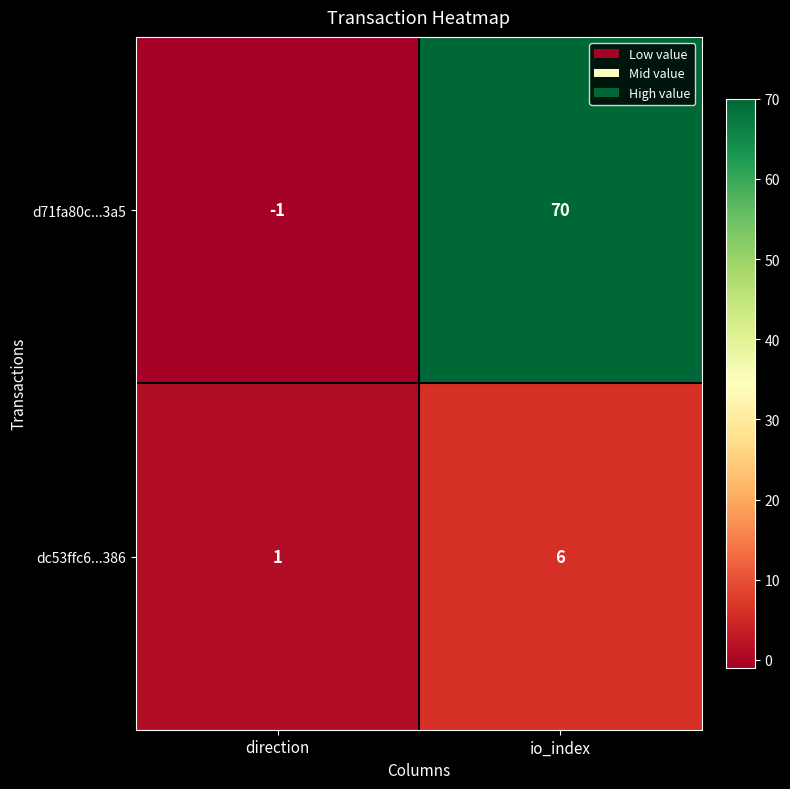

What is the maximum value shown in the chart?

70